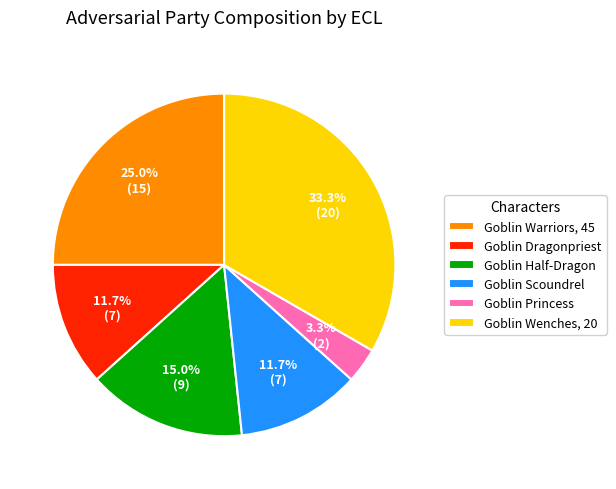

Is there a majority slice in this chart?

No